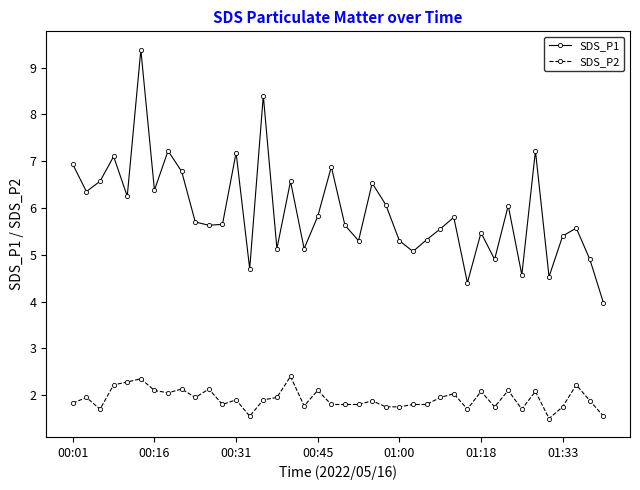

True or false: SDS_P1 and SDS_P2 cross at least once.

False